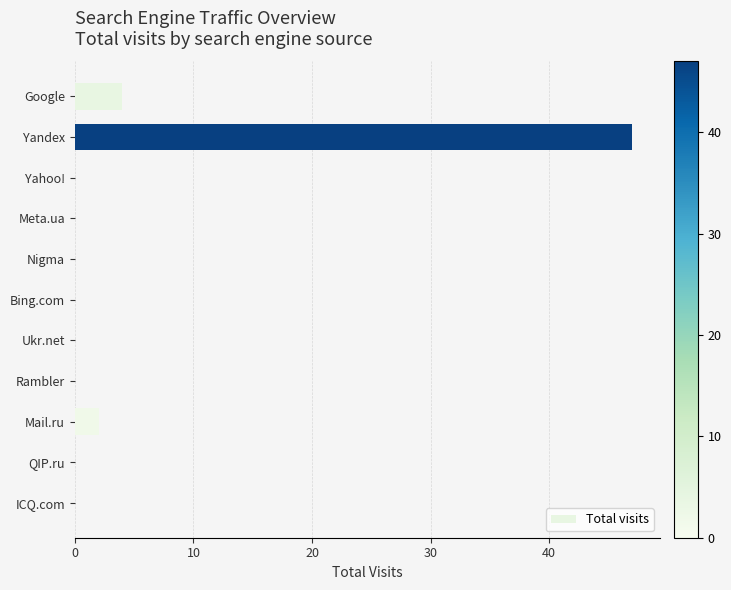

What is the greatest value displayed?

47